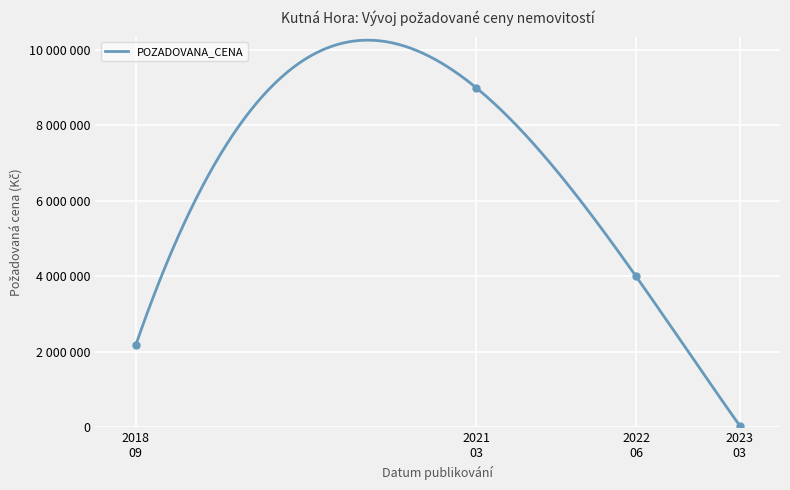

How many data points are above 4000000?

1